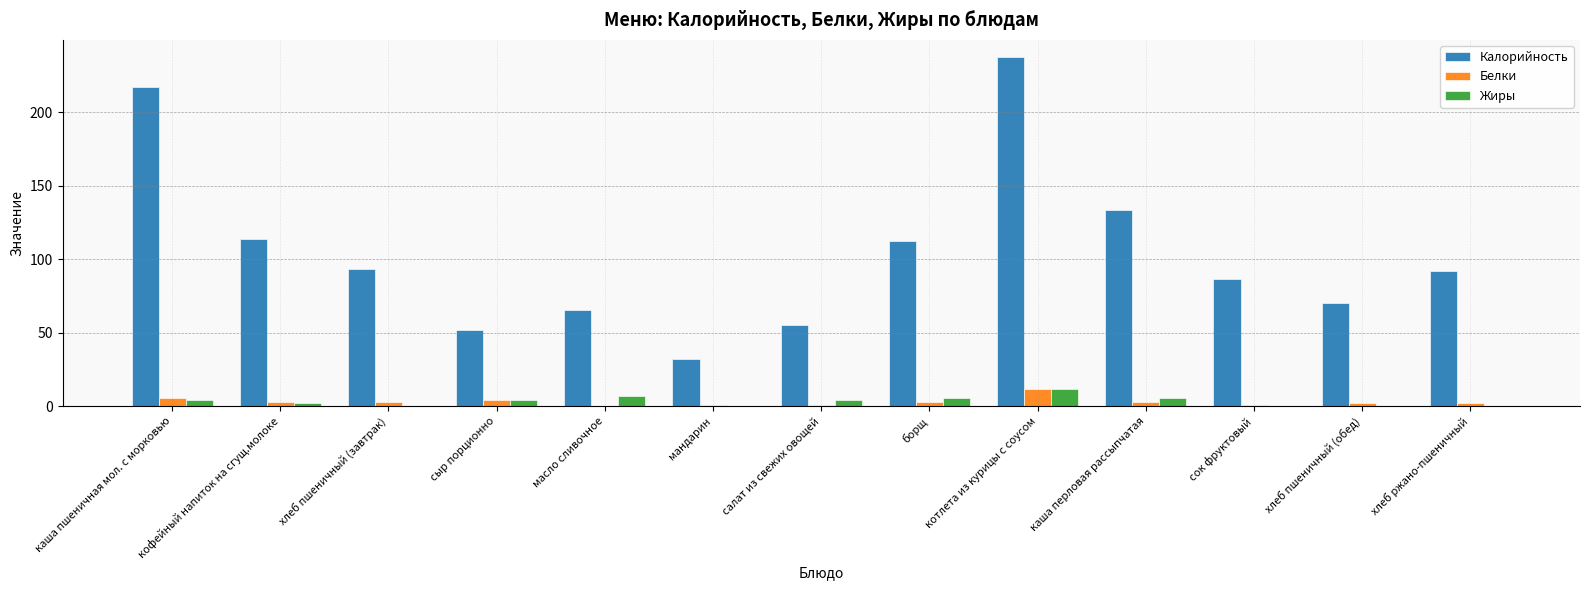

The value of Калорийность at кофейный напиток на сгущ.молоке is 170.0. True or false?

False